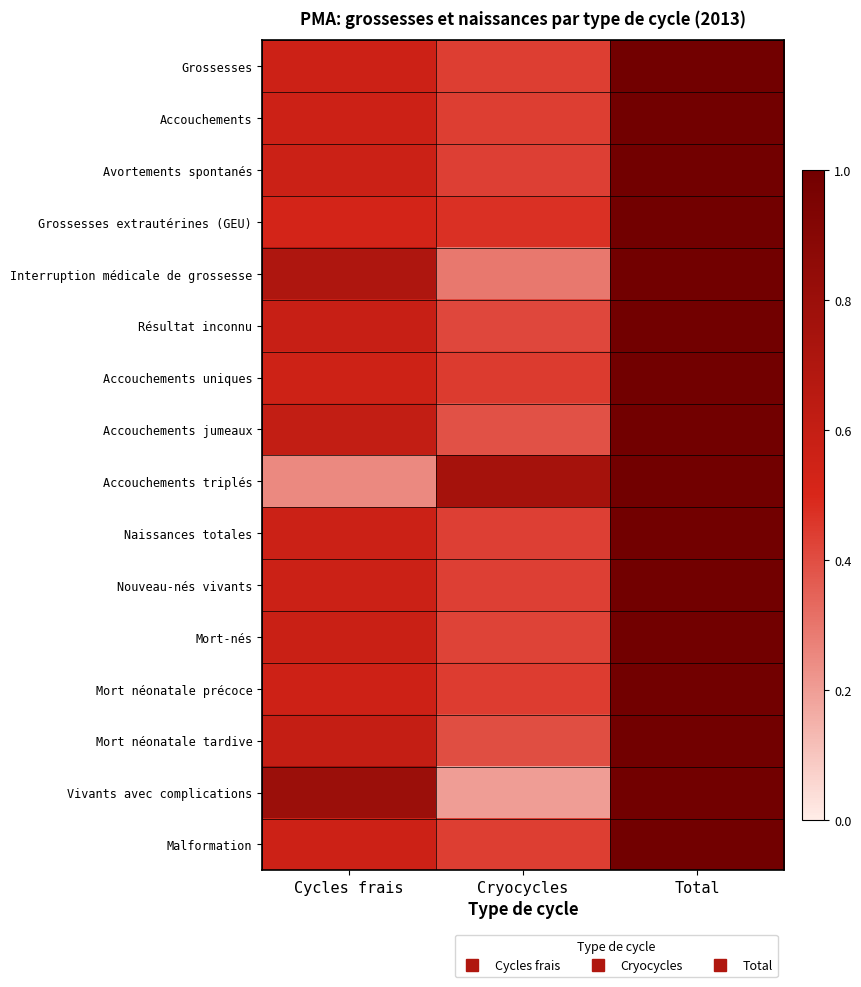

What is the total value across all series at Total?

16.0